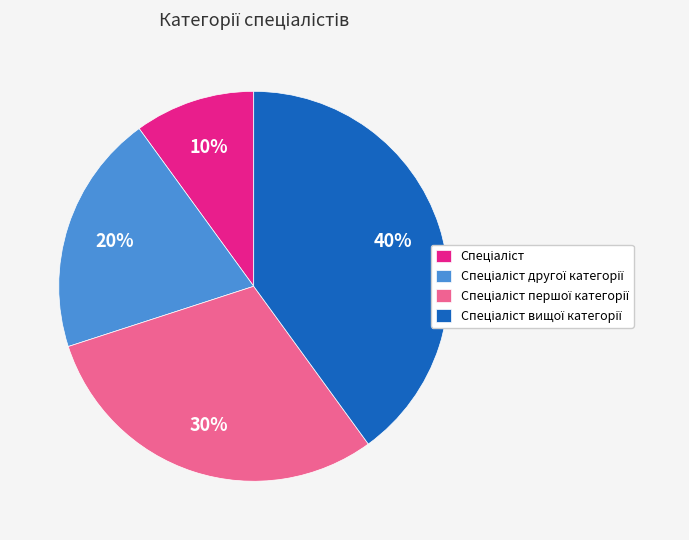

How many slices are in this pie chart?

4